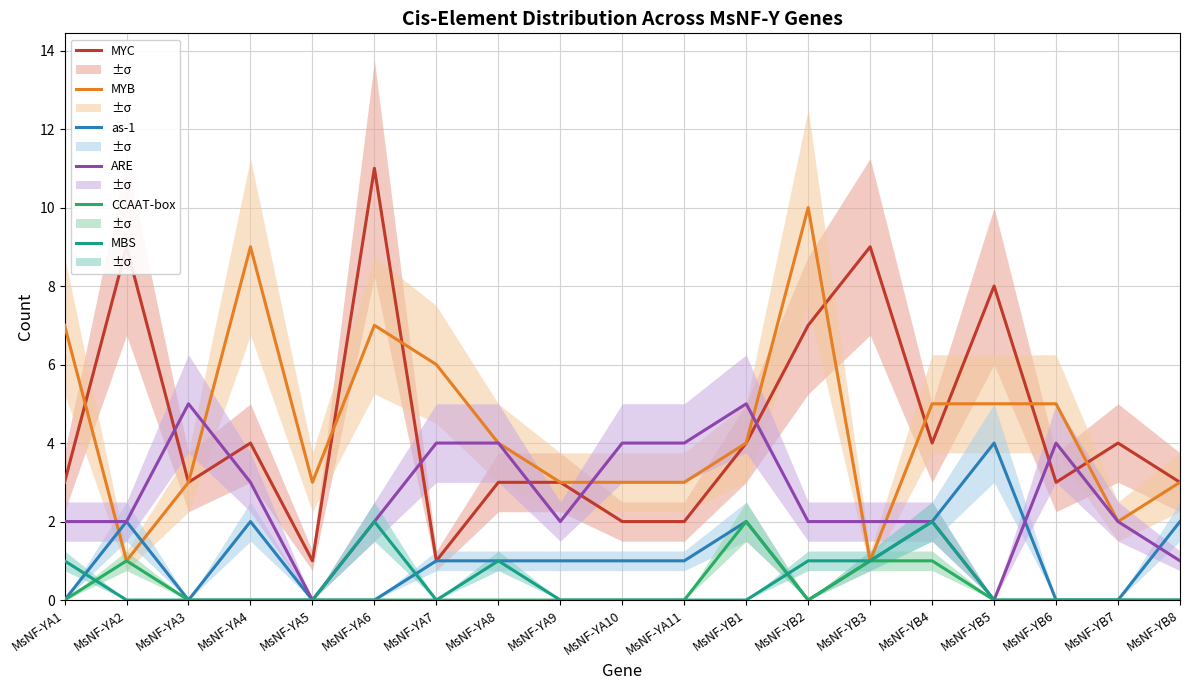

In MBS, how many points are lower than both neighbors (excluding endpoints)?

1